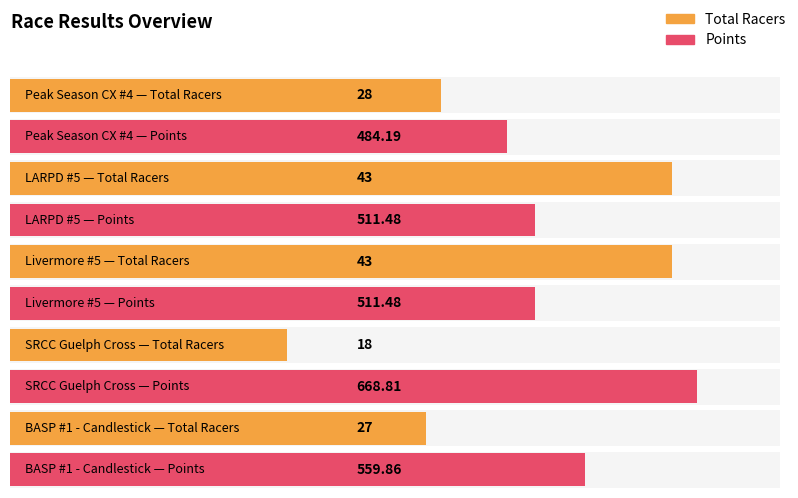

What is the spread (max minus min) of values at Peak Season CX #4?

456.2